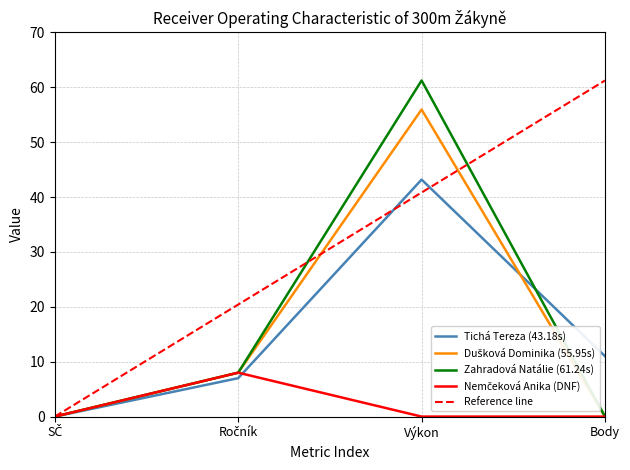

At how many categories does at least one series exceed 60?

1